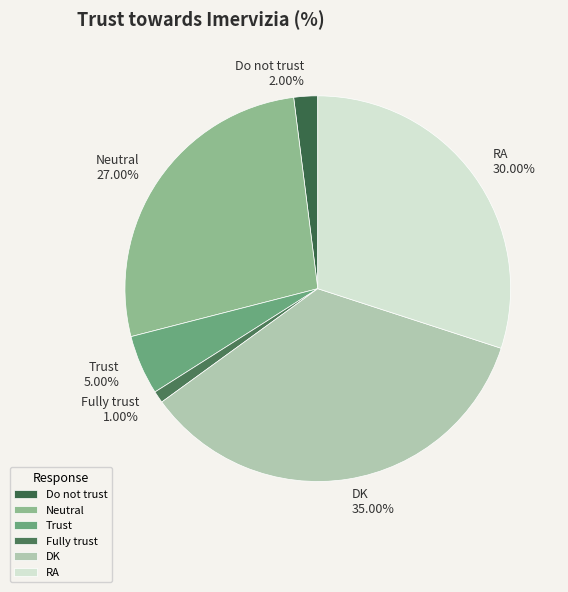

To the nearest percent, what is the difference between the largest and smallest slice percentages?

34%